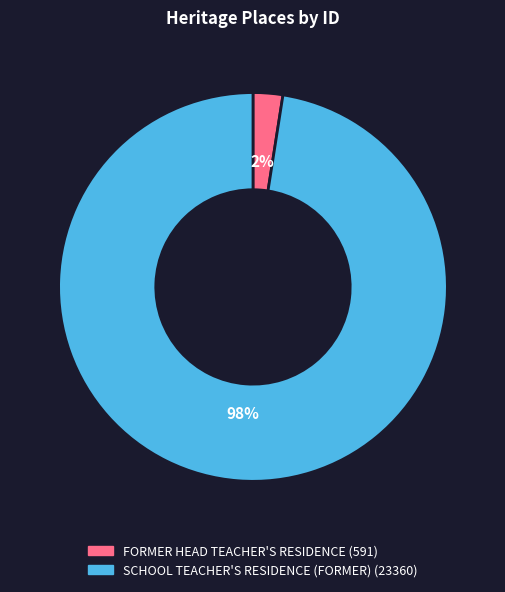

Is there a majority slice in this chart?

Yes